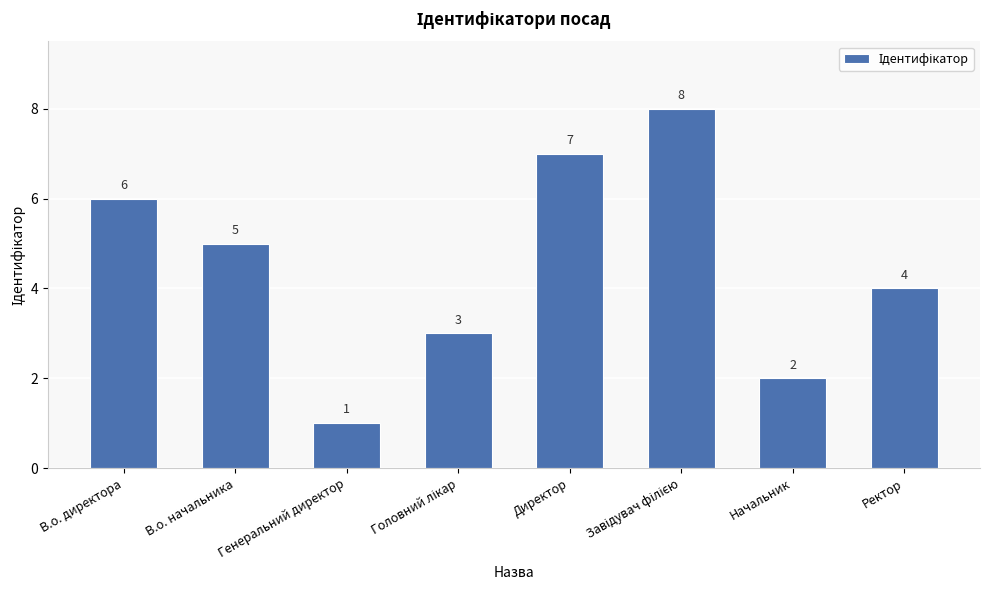

What is the greatest value displayed?

8